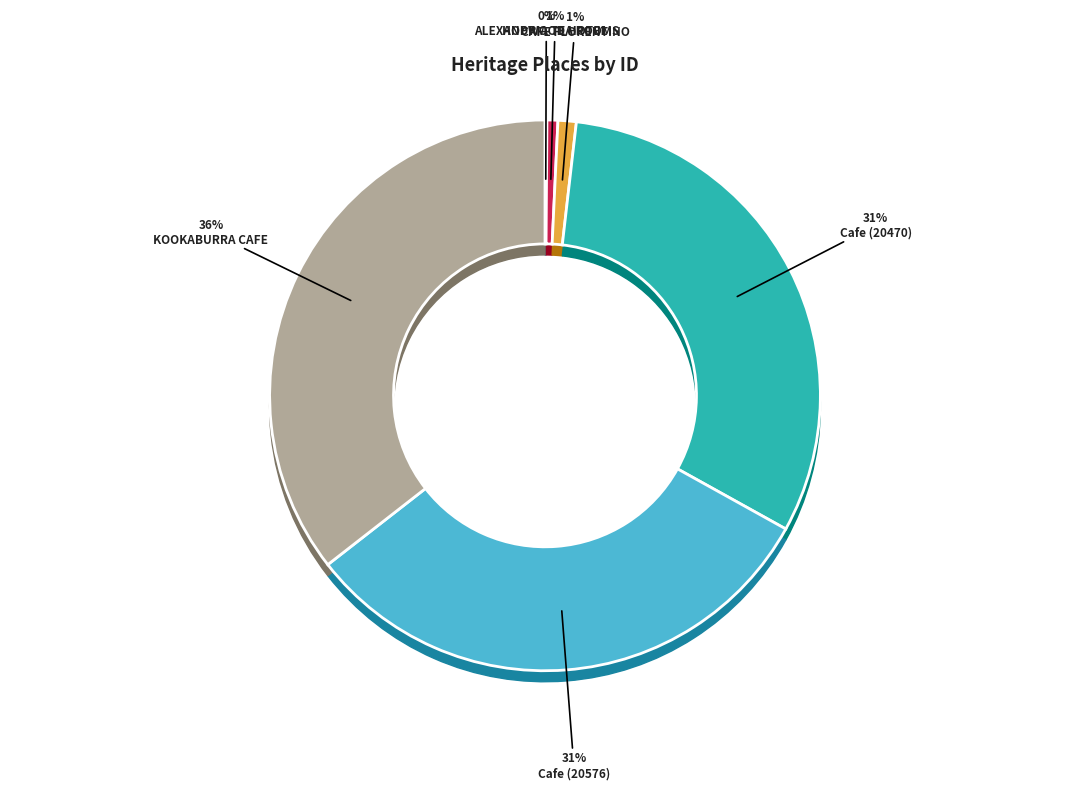

Does Cafe (20576) represent more than half of the total?

No